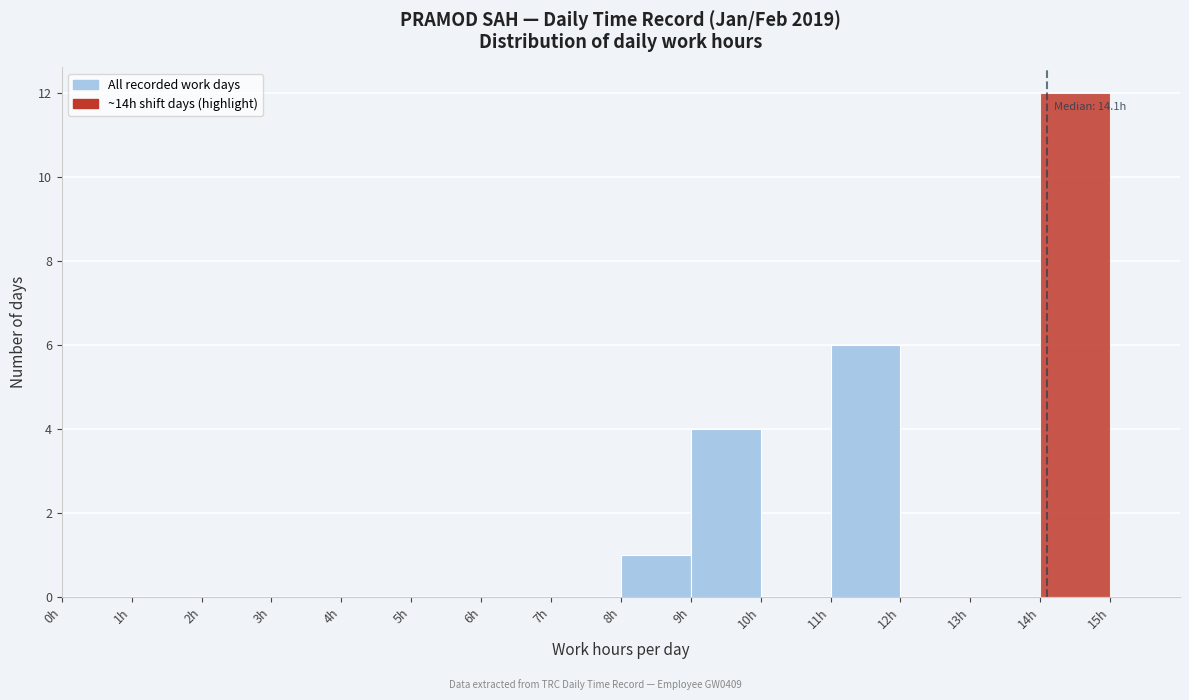

Over which range of the x-axis is the bar tallest?

14 to 15